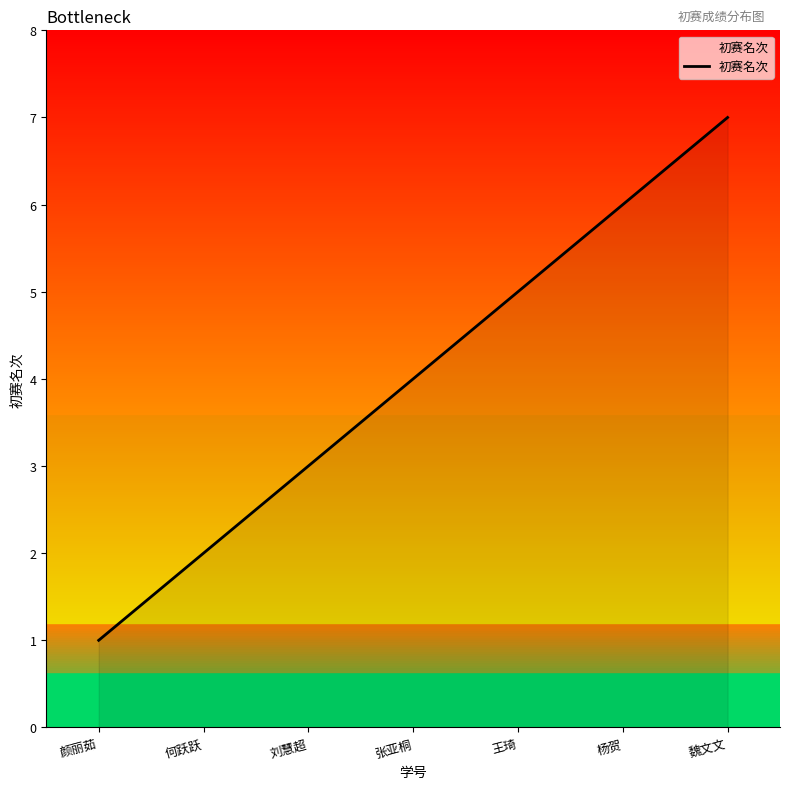

The value at 颜丽茹 is 1. True or false?

True